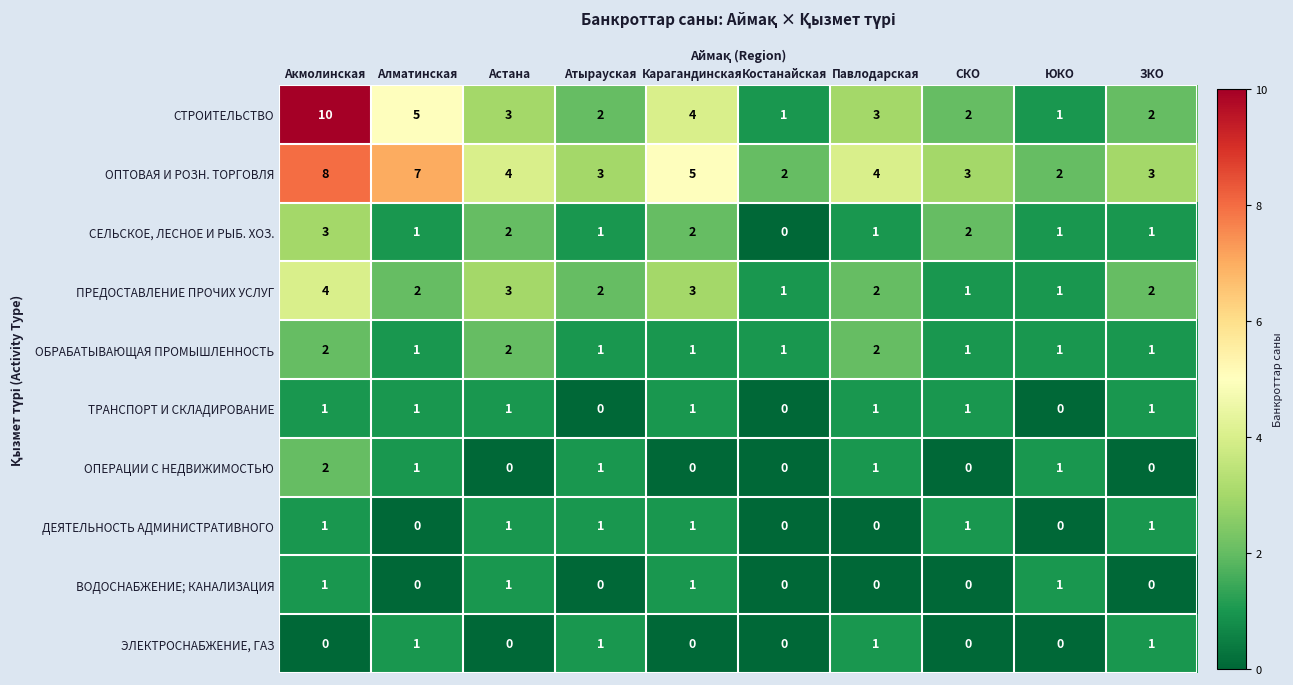

The value of ТРАНСПОРТ И СКЛАДИРОВАНИЕ at Атырауская is 1. True or false?

False